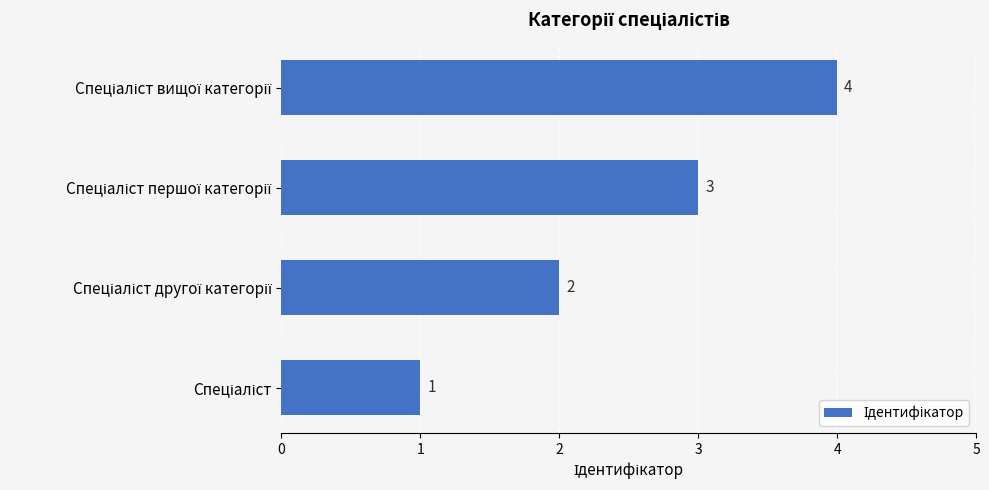

What is the greatest value displayed?

4